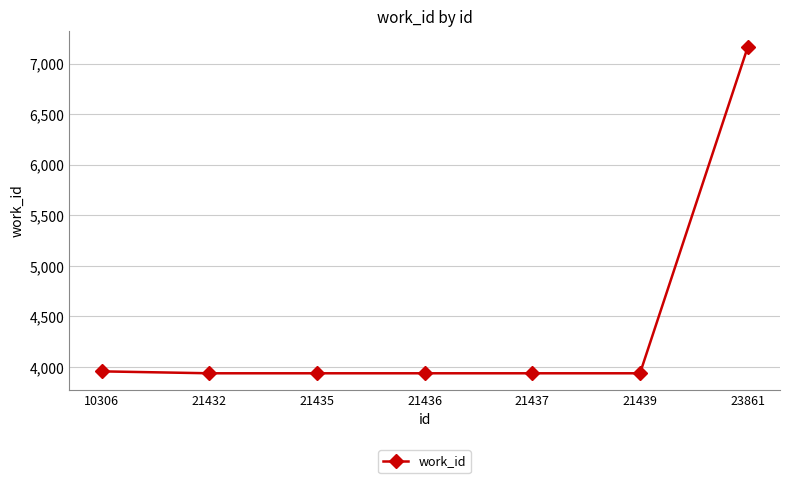

Approximately how many times larger is the value at 21436 compared to 21437?

1.0